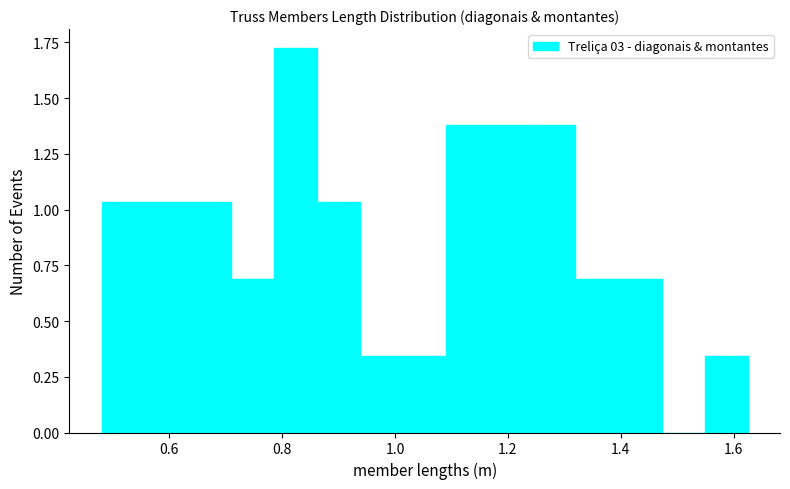

Read against the x-axis, roughly where is the centre of the tallest bar?

0.82